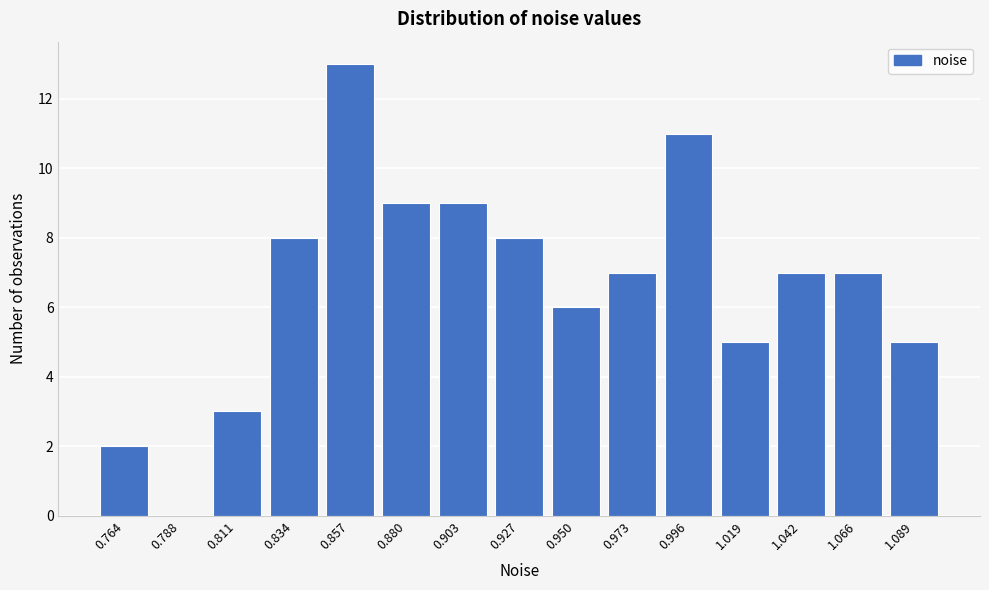

Reading left to right, transcribe all the data shown in this chart.

0.764=2	0.788=0	0.811=3	0.834=8	0.857=13	0.880=9	0.903=9	0.927=8	0.950=6	0.973=7	0.996=11	1.019=5	1.042=7	1.066=7	1.089=5